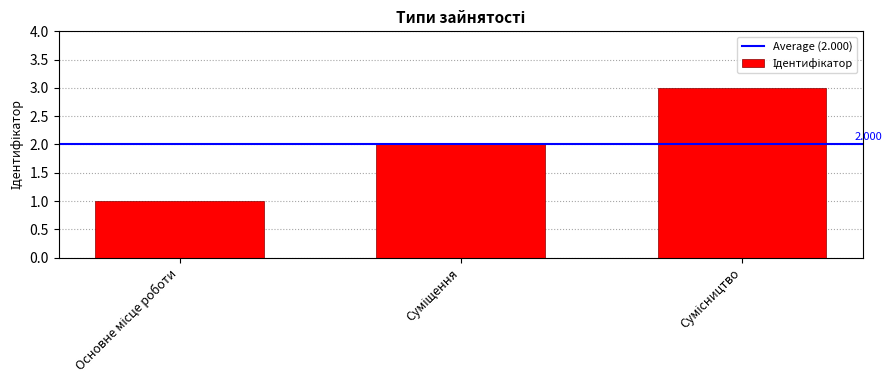

Does the chart contain any negative values?

No